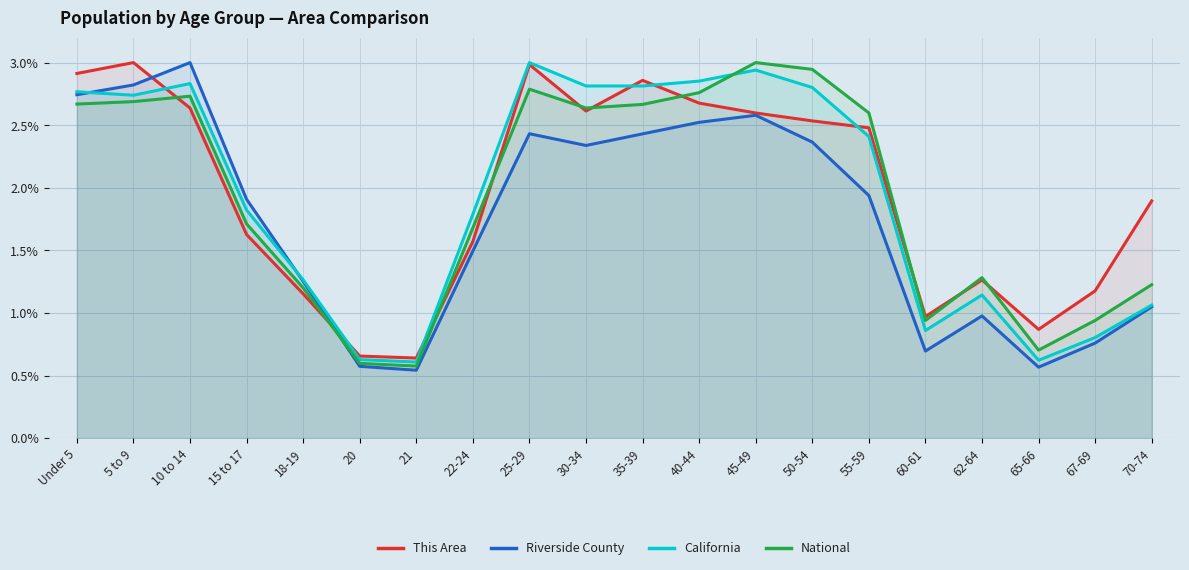

What is the label of the 8th point from the left?

22-24